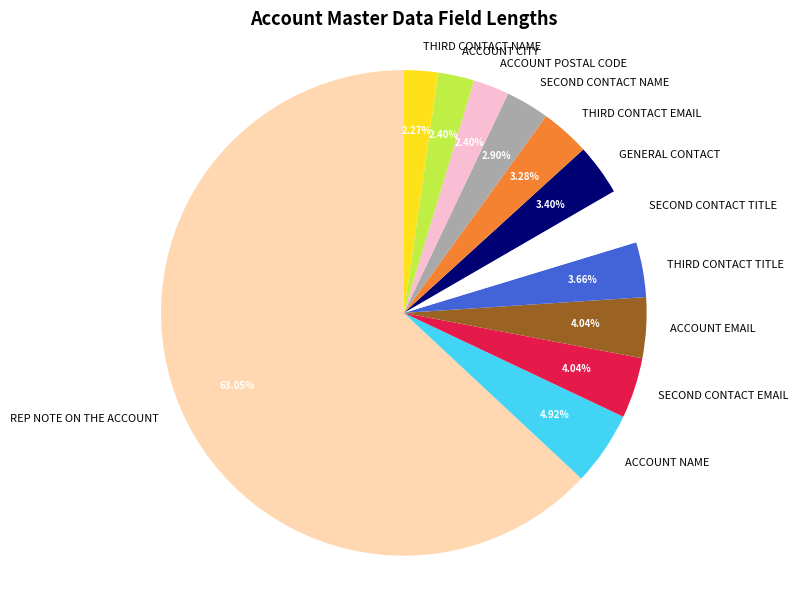

What is the largest slice in the pie chart?

REP NOTE ON THE ACCOUNT